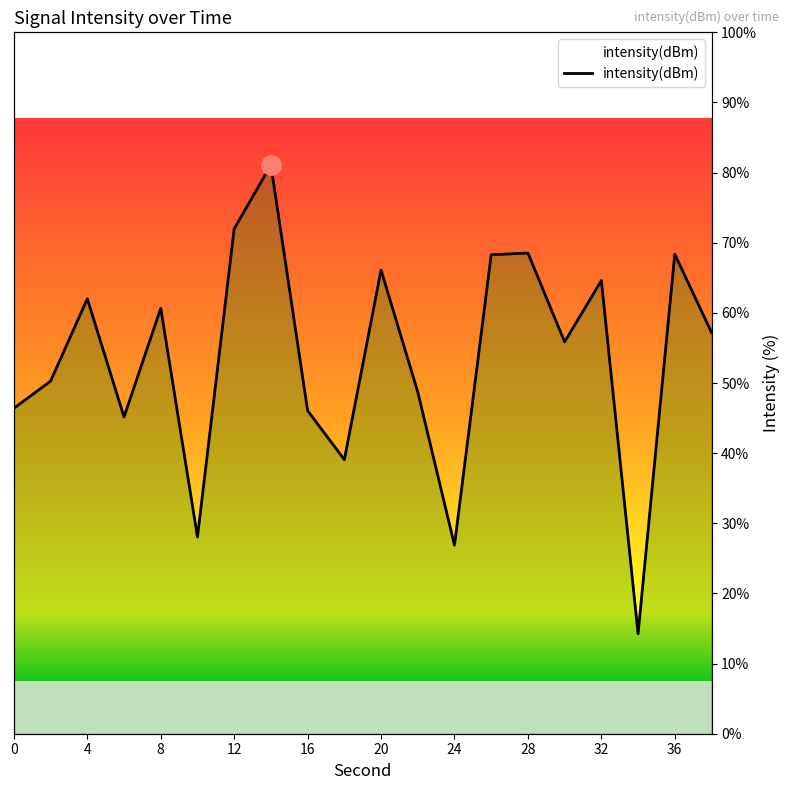

What is the average value?

53.5